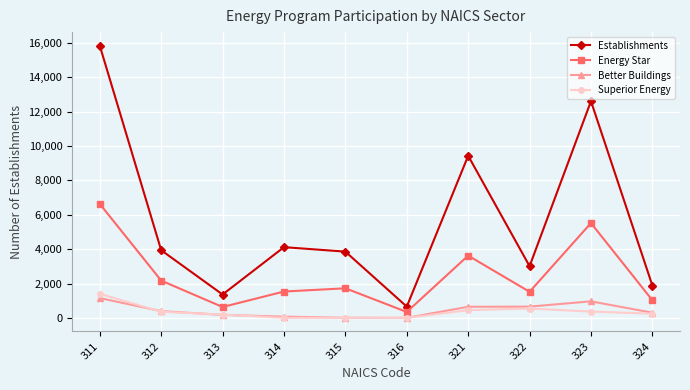

How many interior local peaks does the Energy Star series have?

3